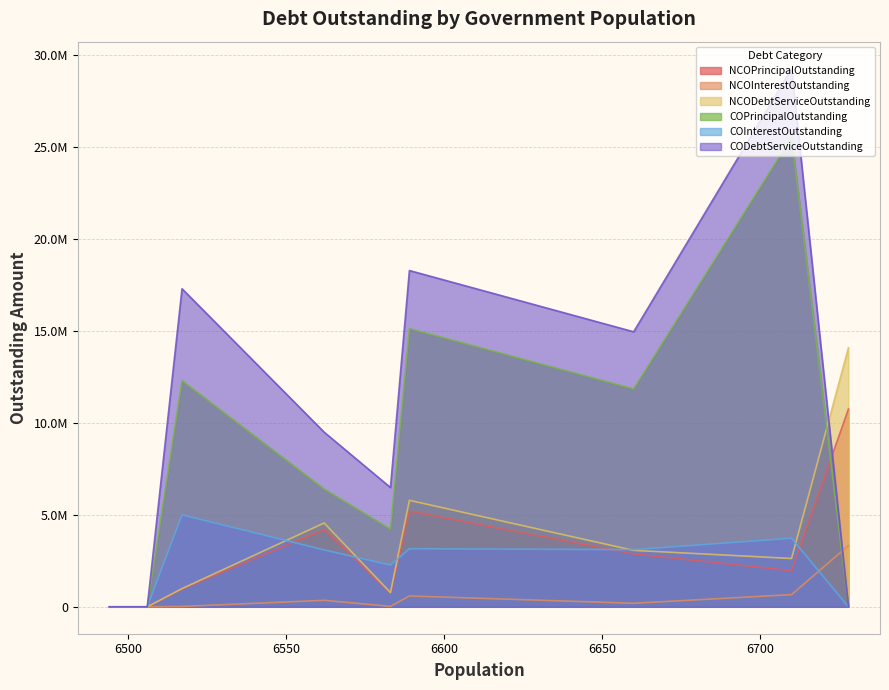

True or false: COInterestOutstanding has a value of 4997950.0 at Lavon.

True